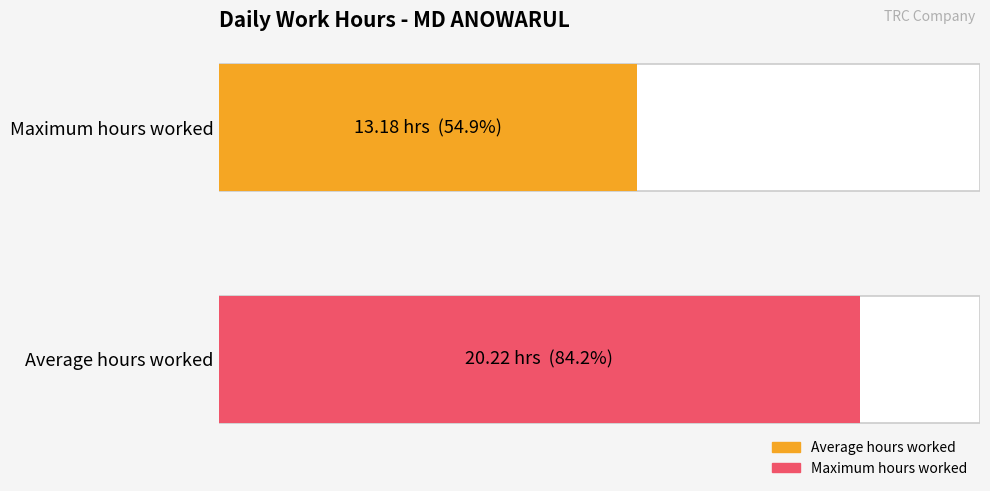

True or false: the data shows 15.7 at 9-Mon.

False